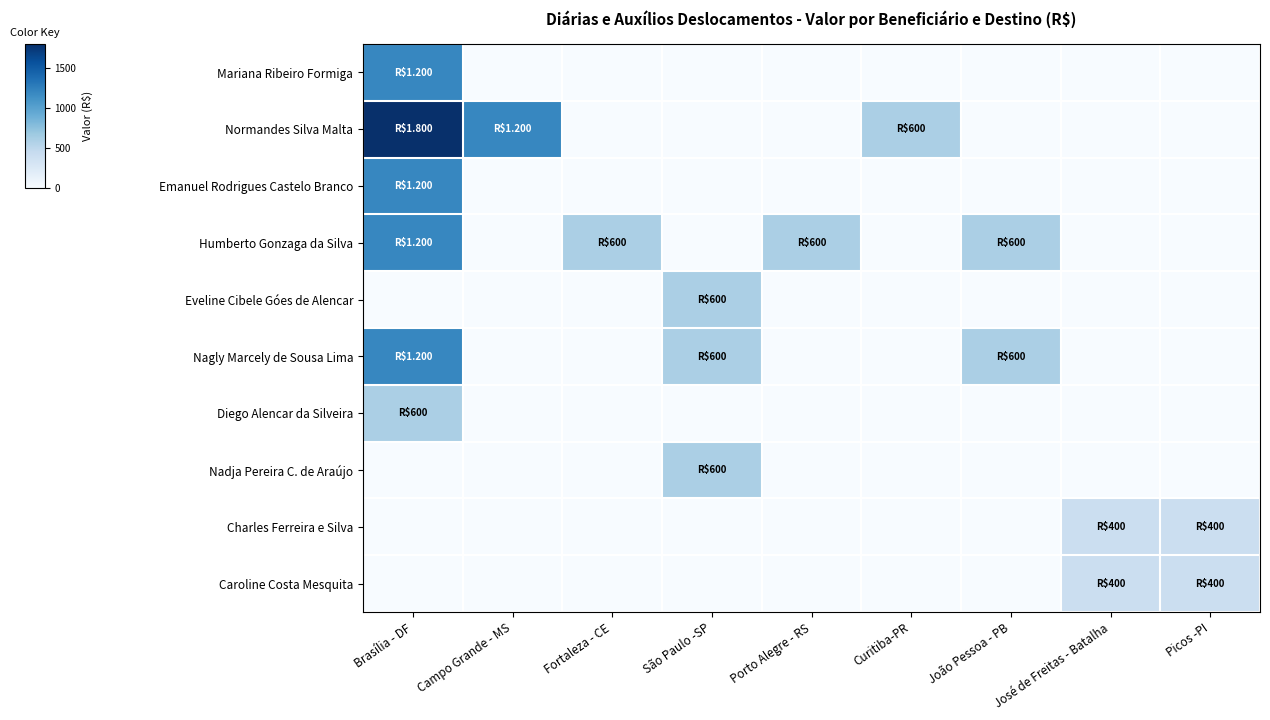

Reading left to right, list all the values displayed in this chart.

Mariana Ribeiro Formiga: Brasília - DF=1200	Campo Grande - MS=0	Fortaleza - CE=0	São Paulo -SP=0	Porto Alegre - RS=0	Curitiba-PR=0	João Pessoa - PB=0	José de Freitas - Batalha=0	Picos -PI=0
Normandes Silva Malta: Brasília - DF=1800	Campo Grande - MS=1200	Fortaleza - CE=0	São Paulo -SP=0	Porto Alegre - RS=0	Curitiba-PR=600	João Pessoa - PB=0	José de Freitas - Batalha=0	Picos -PI=0
Emanuel Rodrigues Castelo Branco: Brasília - DF=1200	Campo Grande - MS=0	Fortaleza - CE=0	São Paulo -SP=0	Porto Alegre - RS=0	Curitiba-PR=0	João Pessoa - PB=0	José de Freitas - Batalha=0	Picos -PI=0
Humberto Gonzaga da Silva: Brasília - DF=1200	Campo Grande - MS=0	Fortaleza - CE=600	São Paulo -SP=0	Porto Alegre - RS=600	Curitiba-PR=0	João Pessoa - PB=600	José de Freitas - Batalha=0	Picos -PI=0
Eveline Cibele Góes de Alencar: Brasília - DF=0	Campo Grande - MS=0	Fortaleza - CE=0	São Paulo -SP=600	Porto Alegre - RS=0	Curitiba-PR=0	João Pessoa - PB=0	José de Freitas - Batalha=0	Picos -PI=0
Nagly Marcely de Sousa Lima: Brasília - DF=1200	Campo Grande - MS=0	Fortaleza - CE=0	São Paulo -SP=600	Porto Alegre - RS=0	Curitiba-PR=0	João Pessoa - PB=600	José de Freitas - Batalha=0	Picos -PI=0
Diego Alencar da Silveira: Brasília - DF=600	Campo Grande - MS=0	Fortaleza - CE=0	São Paulo -SP=0	Porto Alegre - RS=0	Curitiba-PR=0	João Pessoa - PB=0	José de Freitas - Batalha=0	Picos -PI=0
Nadja Pereira C. de Araújo: Brasília - DF=0	Campo Grande - MS=0	Fortaleza - CE=0	São Paulo -SP=600	Porto Alegre - RS=0	Curitiba-PR=0	João Pessoa - PB=0	José de Freitas - Batalha=0	Picos -PI=0
Charles Ferreira e Silva: Brasília - DF=0	Campo Grande - MS=0	Fortaleza - CE=0	São Paulo -SP=0	Porto Alegre - RS=0	Curitiba-PR=0	João Pessoa - PB=0	José de Freitas - Batalha=400	Picos -PI=400
Caroline Costa Mesquita: Brasília - DF=0	Campo Grande - MS=0	Fortaleza - CE=0	São Paulo -SP=0	Porto Alegre - RS=0	Curitiba-PR=0	João Pessoa - PB=0	José de Freitas - Batalha=400	Picos -PI=400